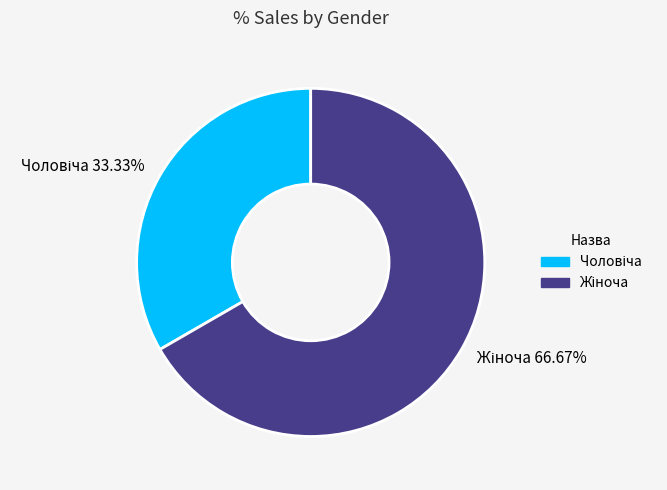

How many segments does this pie chart have?

2